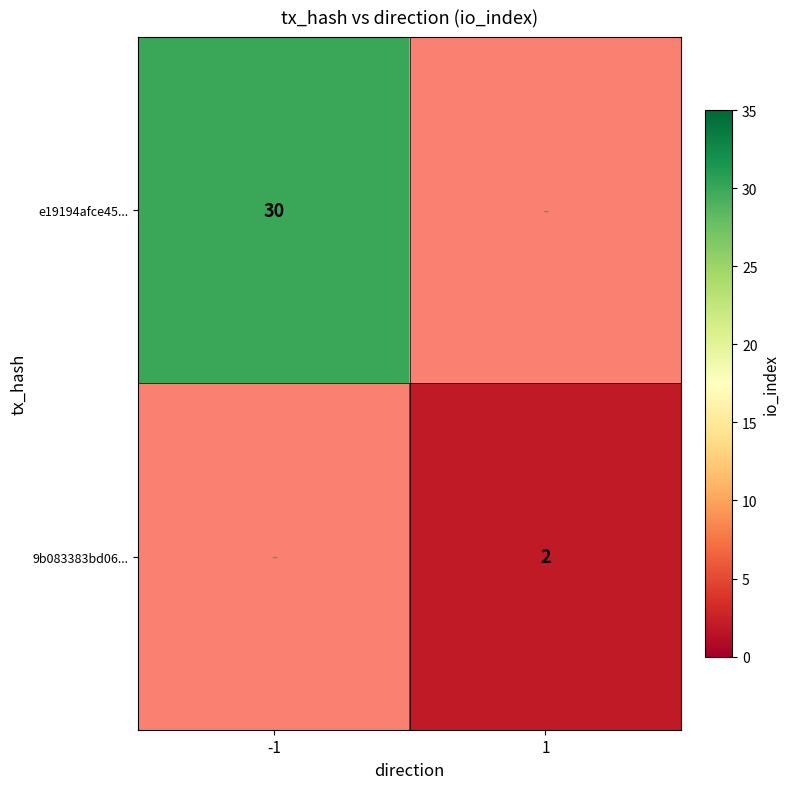

Is the value of e19194afce45... at -1 greater than the value of 9b083383bd06... at 1?

Yes